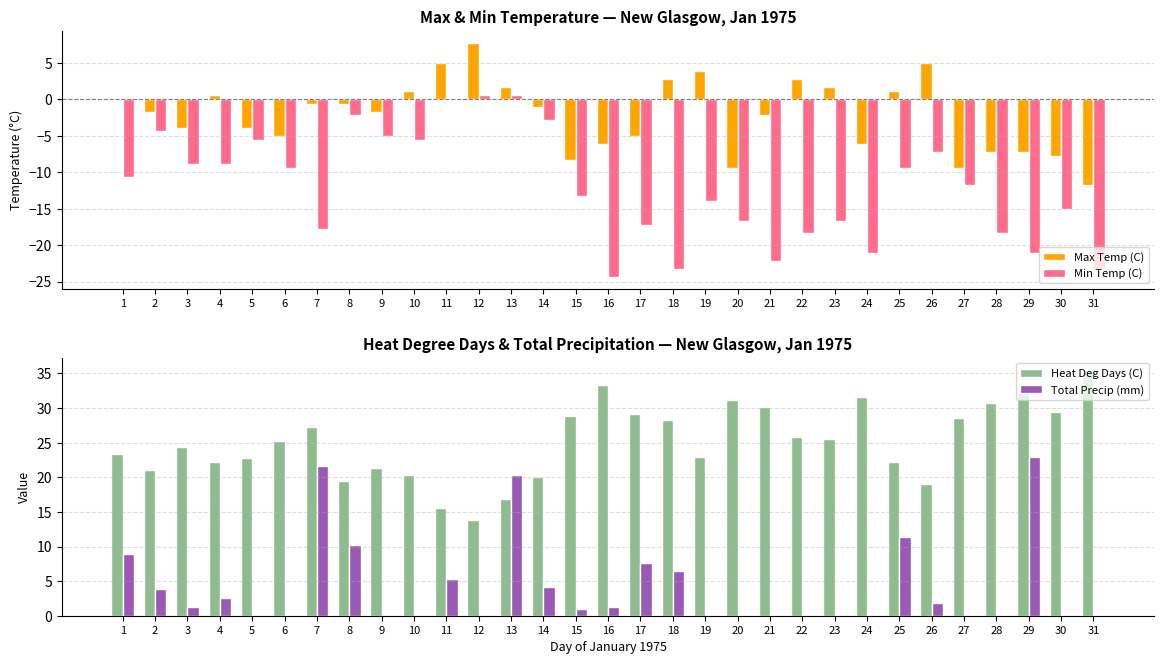

Reading right to left, extract all data points from this chart.

Max Temp (C): -11.7	-7.8	-7.2	-7.2	-9.4	5.0	1.1	-6.1	1.7	2.8	-2.2	-9.4	3.9	2.8	-5.0	-6.1	-8.3	-1.1	1.7	7.8	5.0	1.1	-1.7	-0.6	-0.6	-5.0	-3.9	0.6	-3.9	-1.7	0.0
Min Temp (C): -23.3	-15.0	-21.1	-18.3	-11.7	-7.2	-9.4	-21.1	-16.7	-18.3	-22.2	-16.7	-13.9	-23.3	-17.2	-24.4	-13.3	-2.8	0.6	0.6	0.0	-5.6	-5.0	-2.2	-17.8	-9.4	-5.6	-8.9	-8.9	-4.4	-10.6
Heat Deg Days (C): 35.5	29.4	32.2	30.8	28.6	19.1	22.2	31.6	25.5	25.8	30.2	31.1	23.0	28.3	29.1	33.3	28.8	20.0	16.8	13.8	15.5	20.3	21.4	19.4	27.2	25.2	22.8	22.2	24.4	21.1	23.3
Total Precip (mm): 0.0	0.0	22.9	0.0	0.0	1.8	11.4	0.0	0.0	0.0	0.0	0.0	0.0	6.4	7.6	1.3	1.0	4.1	20.3	0.0	5.3	0.0	0.0	10.2	21.6	0.0	0.0	2.5	1.3	3.8	8.9